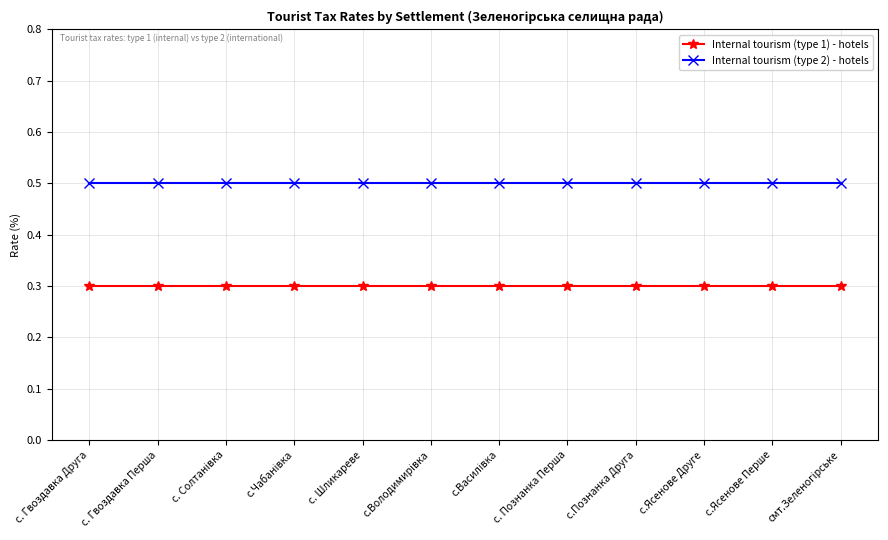

List the series in order of their peak value, lowest first.

Internal tourism (type 1) - hotels, Internal tourism (type 2) - hotels